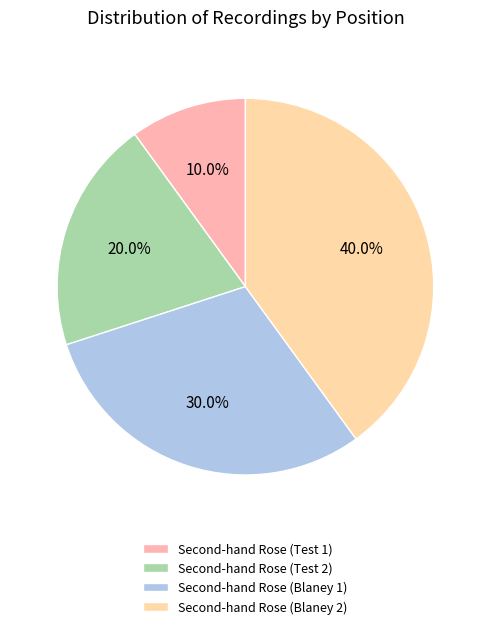

To the nearest percent, what is the average slice percentage?

25%